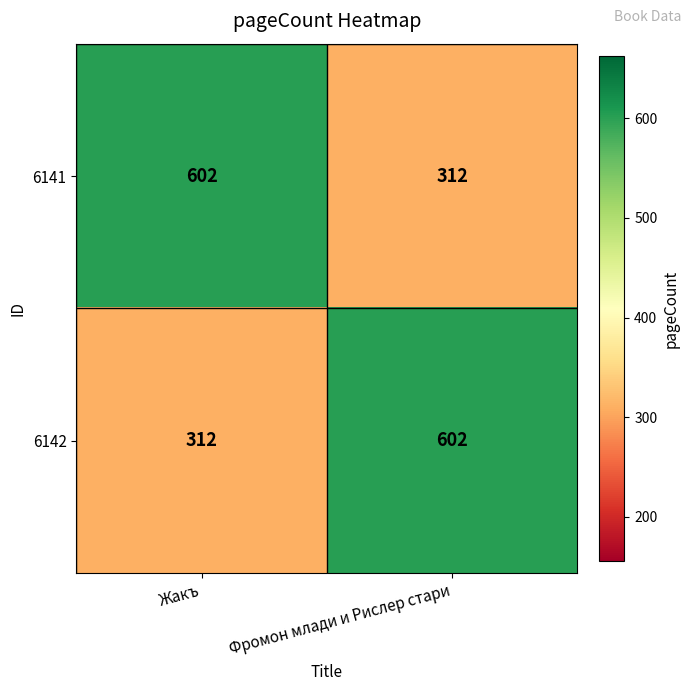

Reading left to right, what are all the values shown in this chart?

6141: 602	312
6142: 312	602